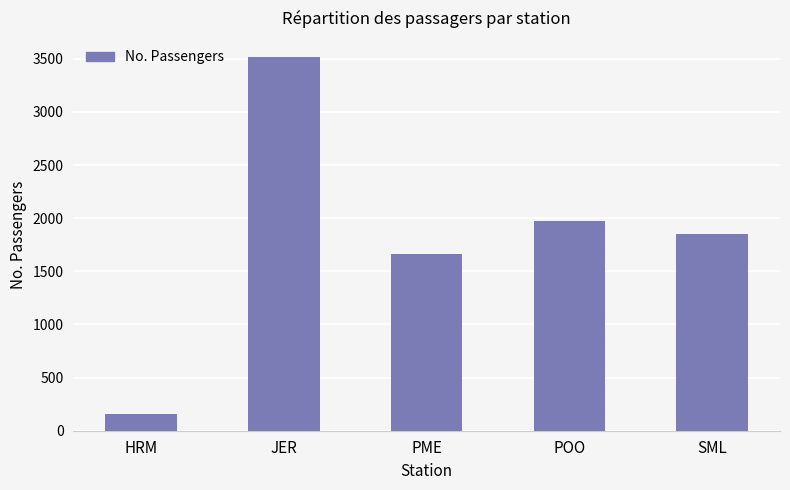

List the labels in order of value, largest first.

JER, POO, SML, PME, HRM